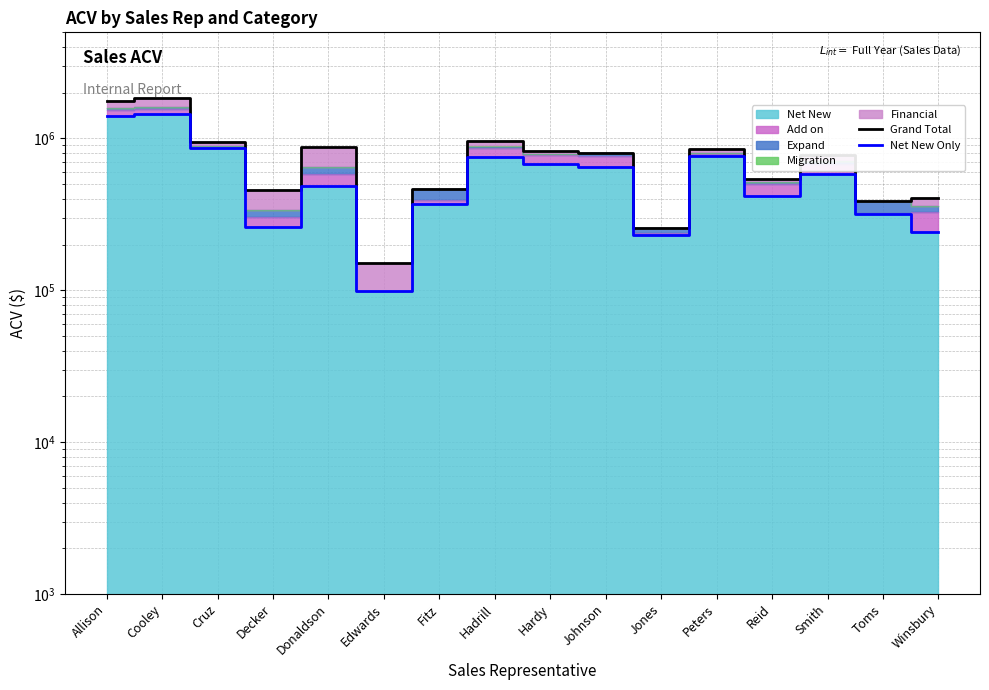

Where does the Grand Total series first go above 800178?

Allison